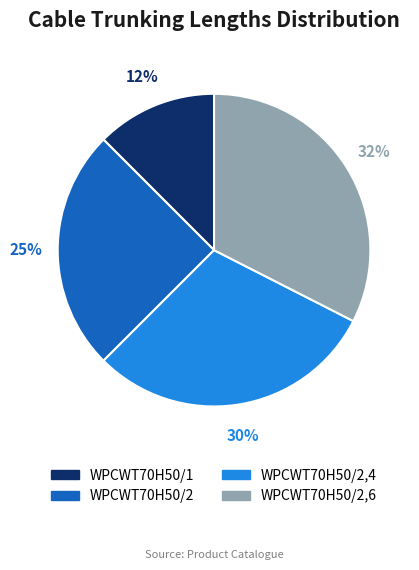

To the nearest percent, what is the difference between the WPCWT70H50/2,4 and WPCWT70H50/2 slice percentages?

5%